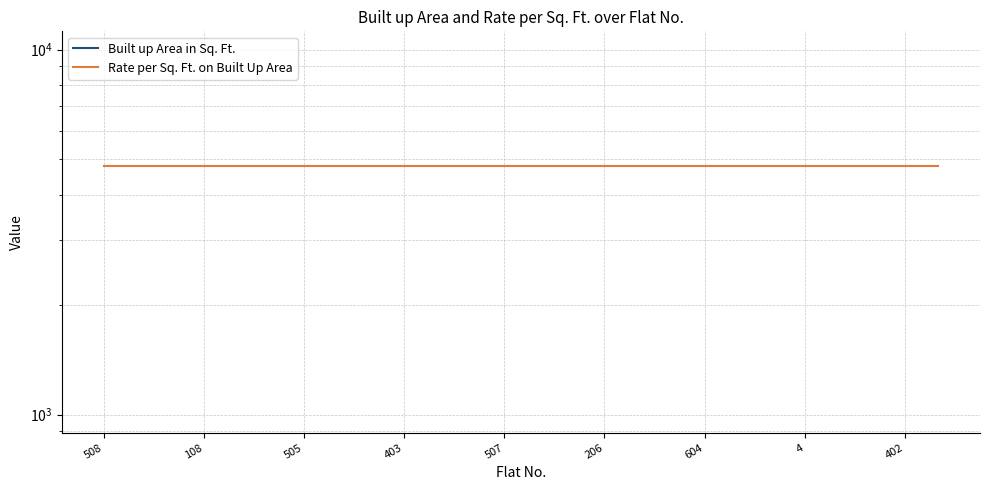

Which series has the largest total across all categories?

Rate per Sq. Ft. on Built Up Area